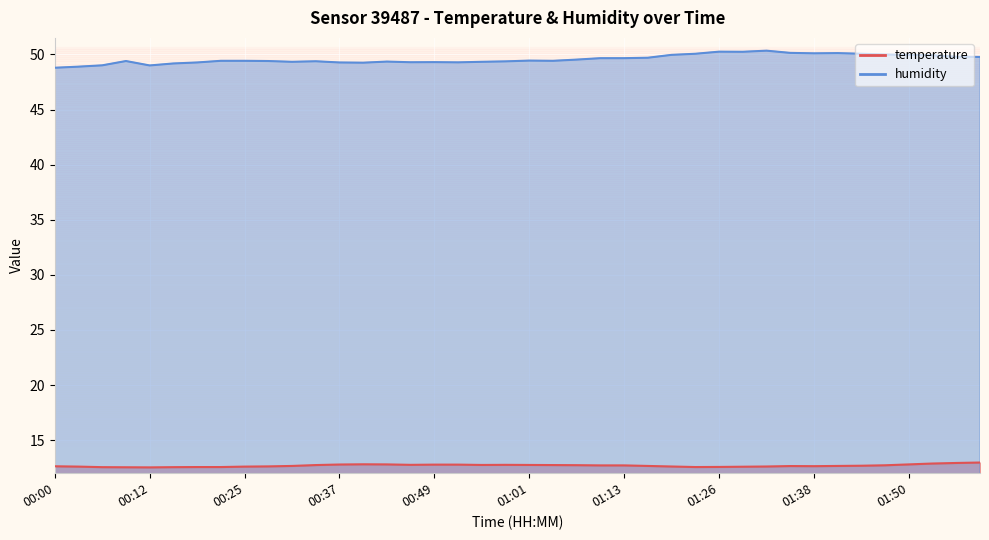

At which category is the sum across all series the highest?

01:32